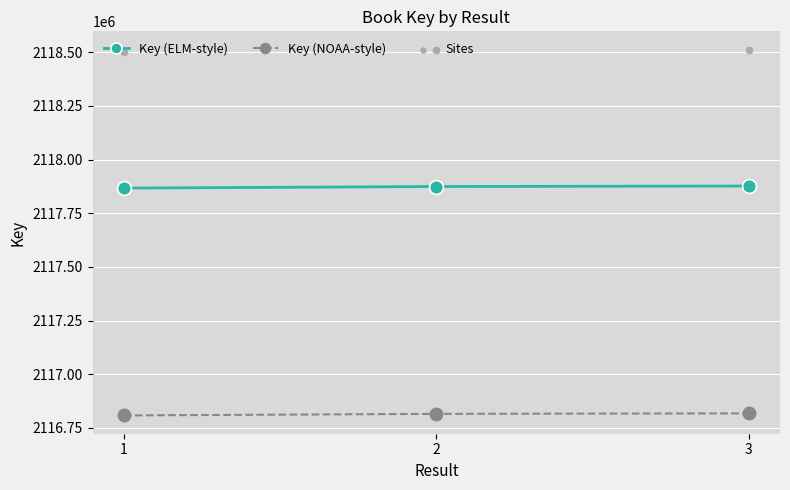

Which series has the largest Y range (max minus min)?

Sites